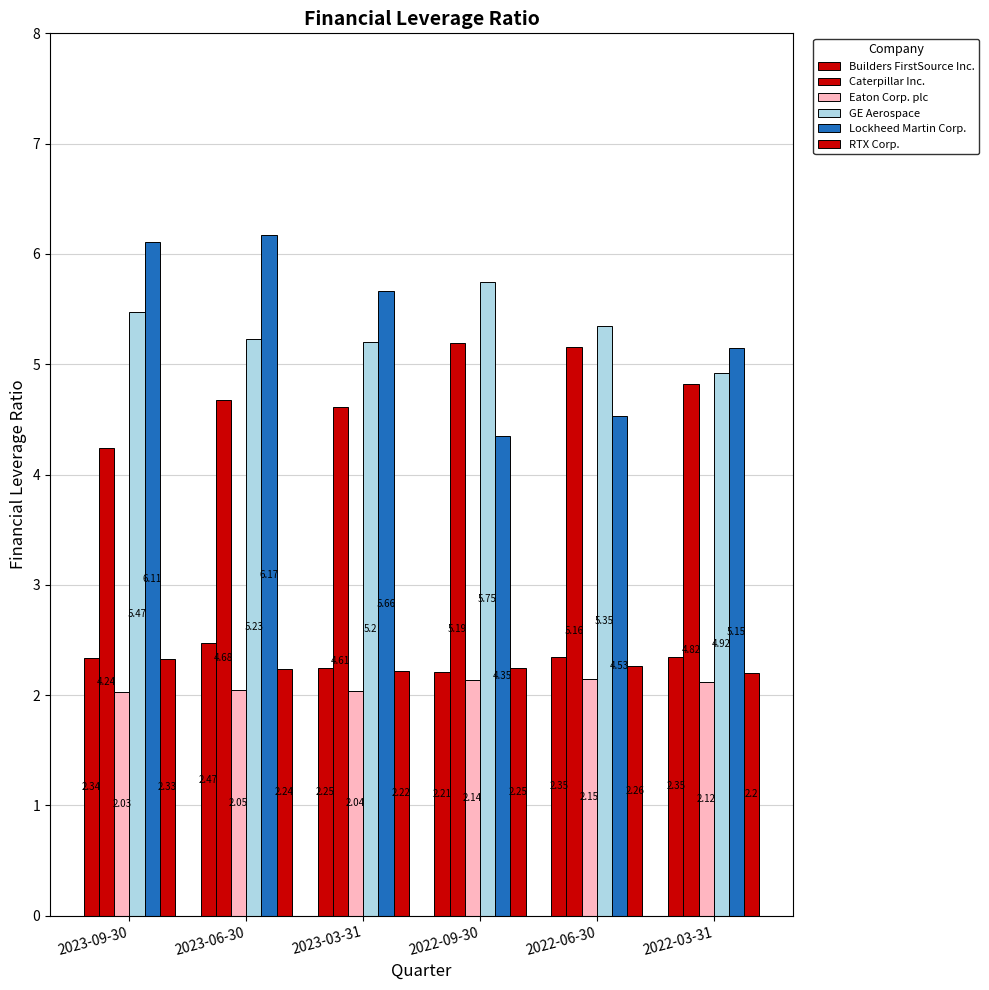

What is the average value of the Caterpillar Inc. series?

4.8